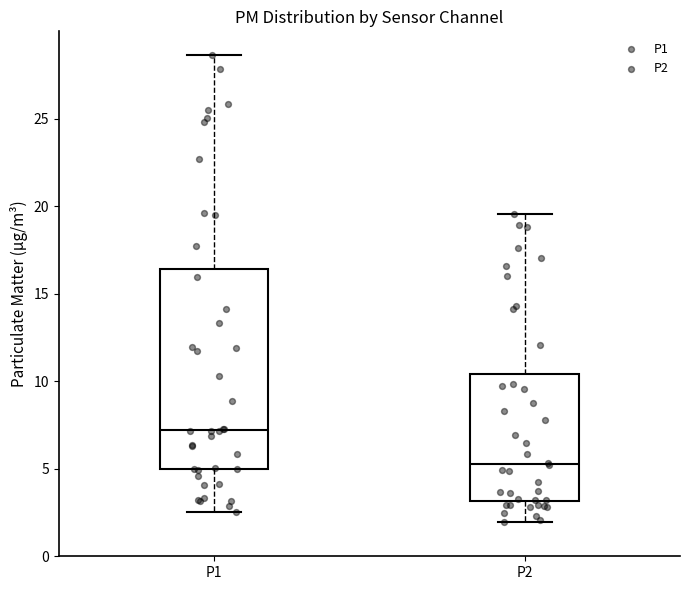

Where is the upper edge of the box for P2 on the y-axis? The values are not printed on the chart, so give them approximately, as read against the axis.

10.5